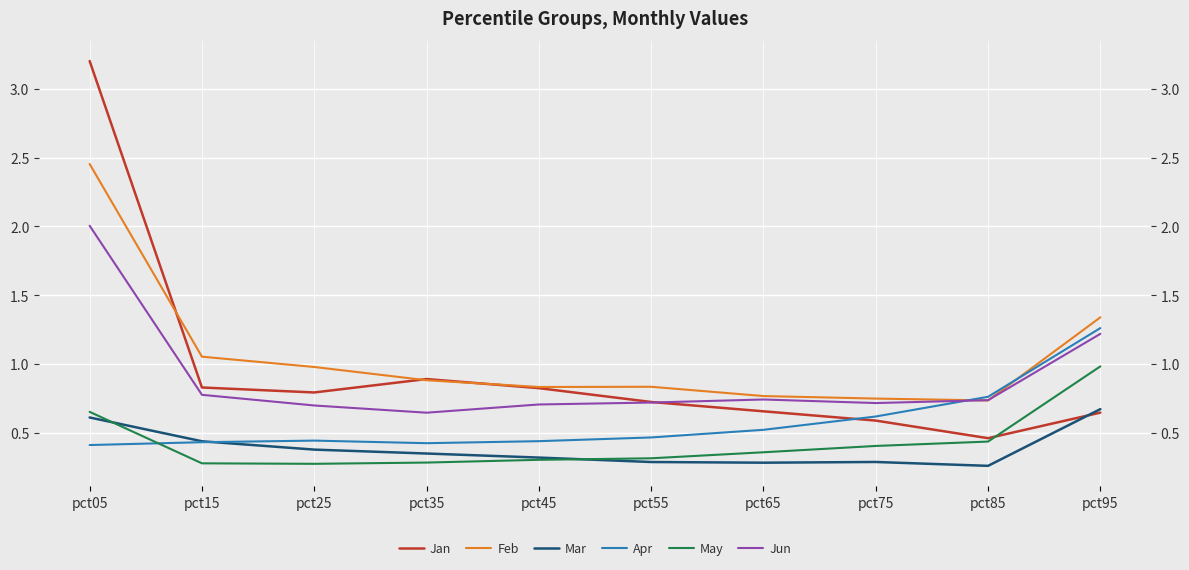

After their last crossing, which series has the higher values: Mar or May?

May